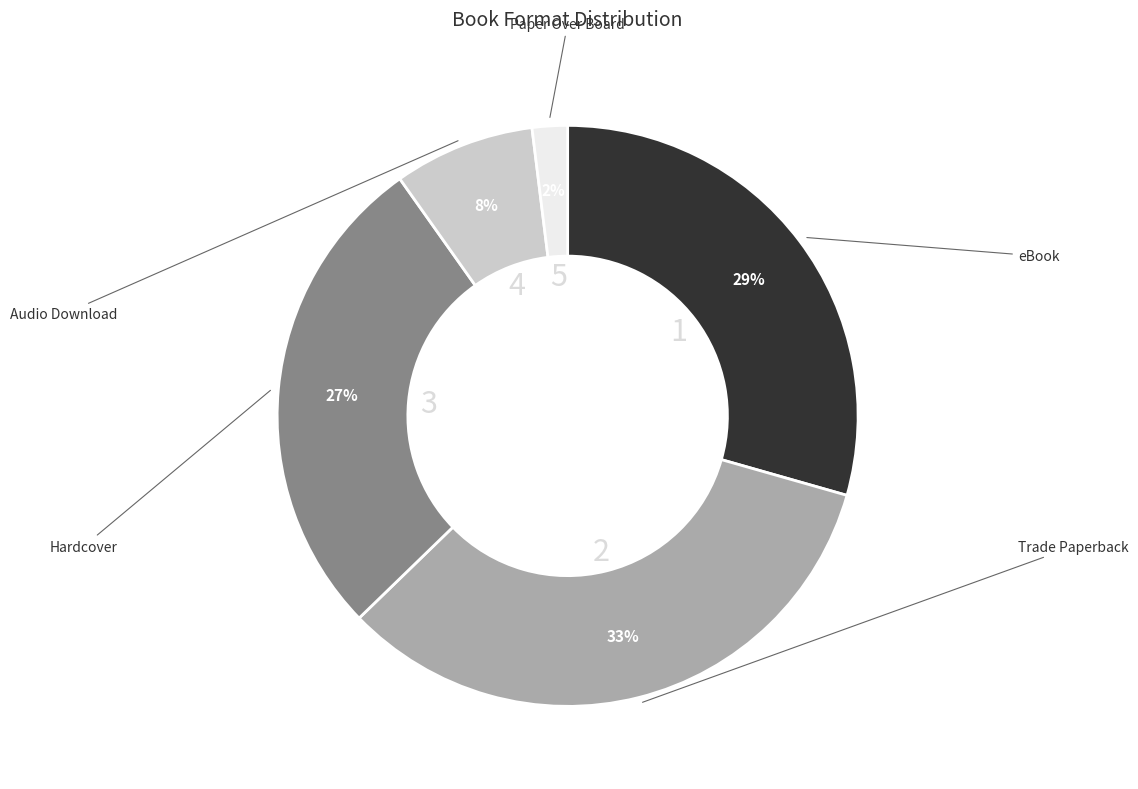

How many segments does this pie chart have?

5